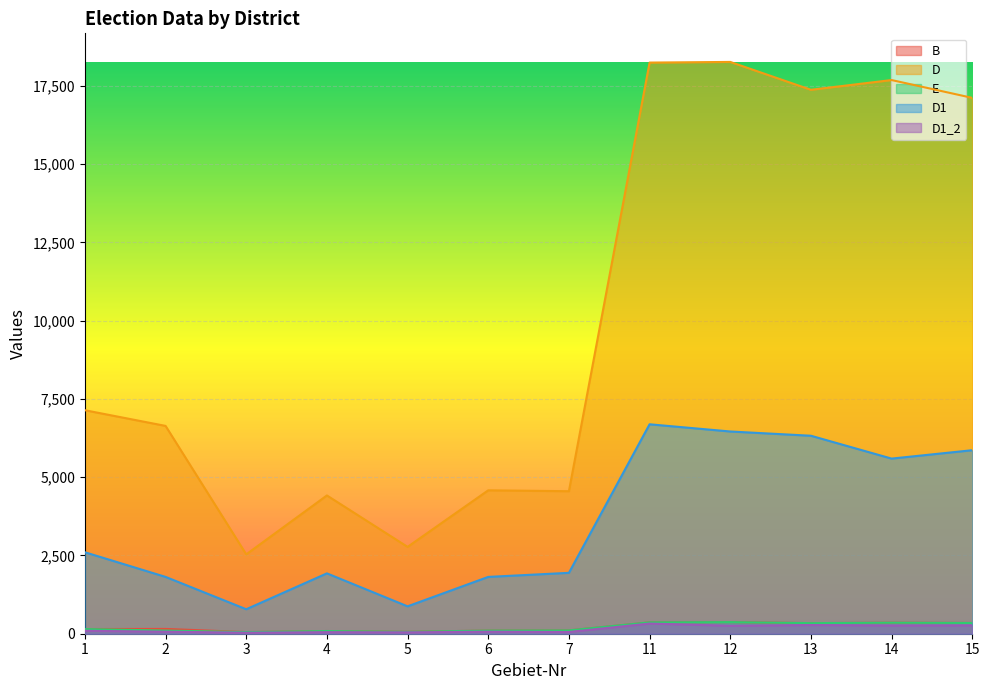

True or false: E has more than 0 points higher than both neighbors.

True